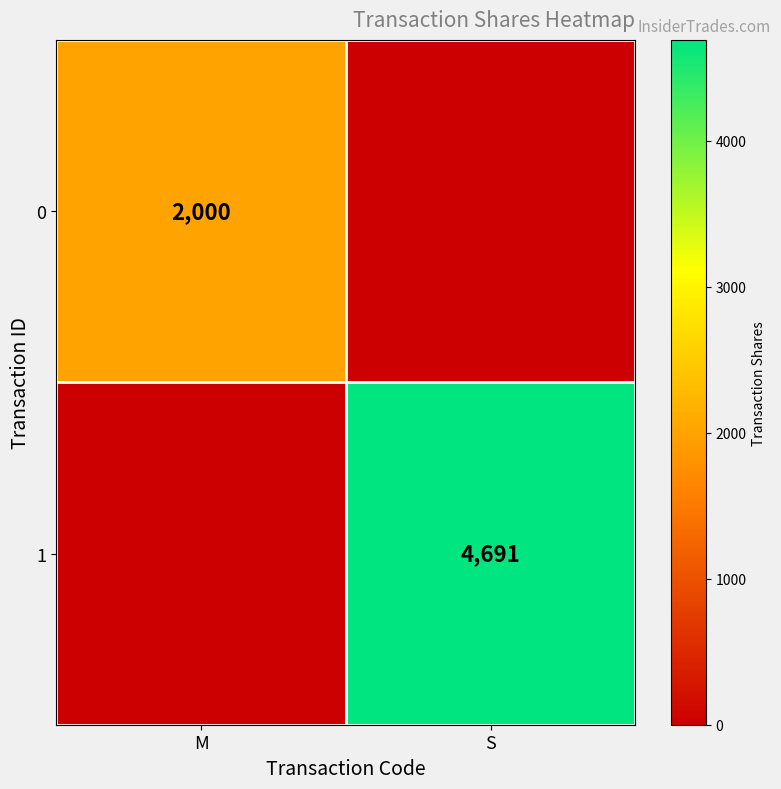

How many data points does each series have?

2